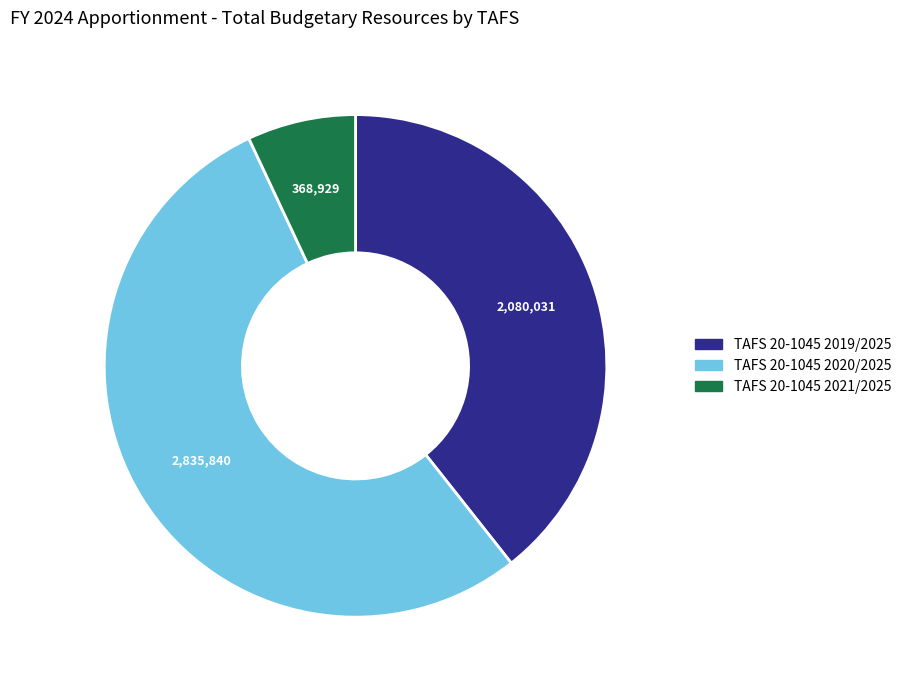

Does TAFS 20-1045 2020/2025 represent more than half of the total?

Yes